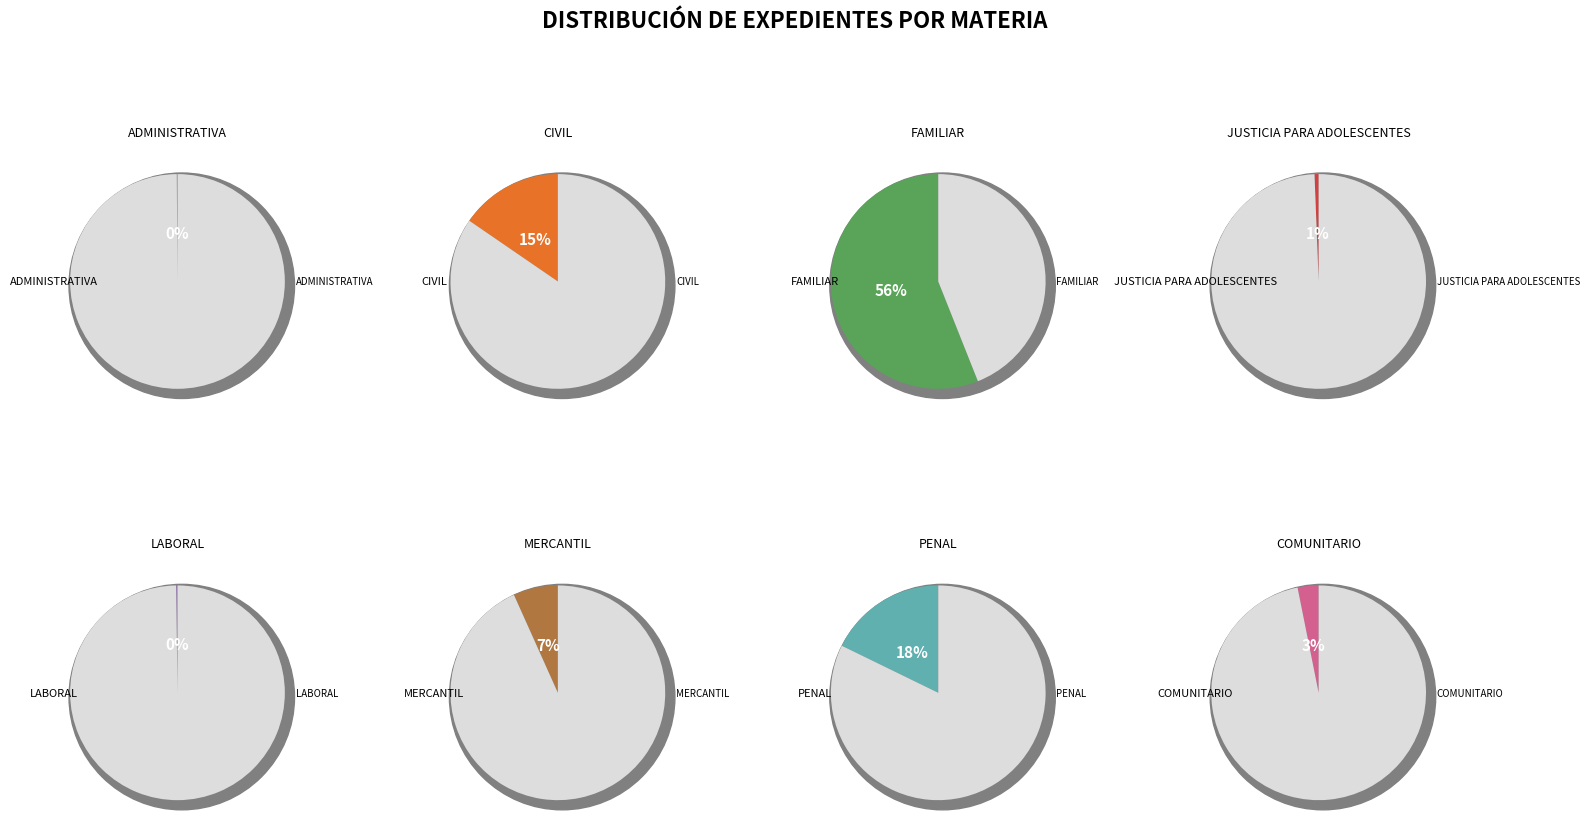

Is there a majority slice in this chart?

Yes